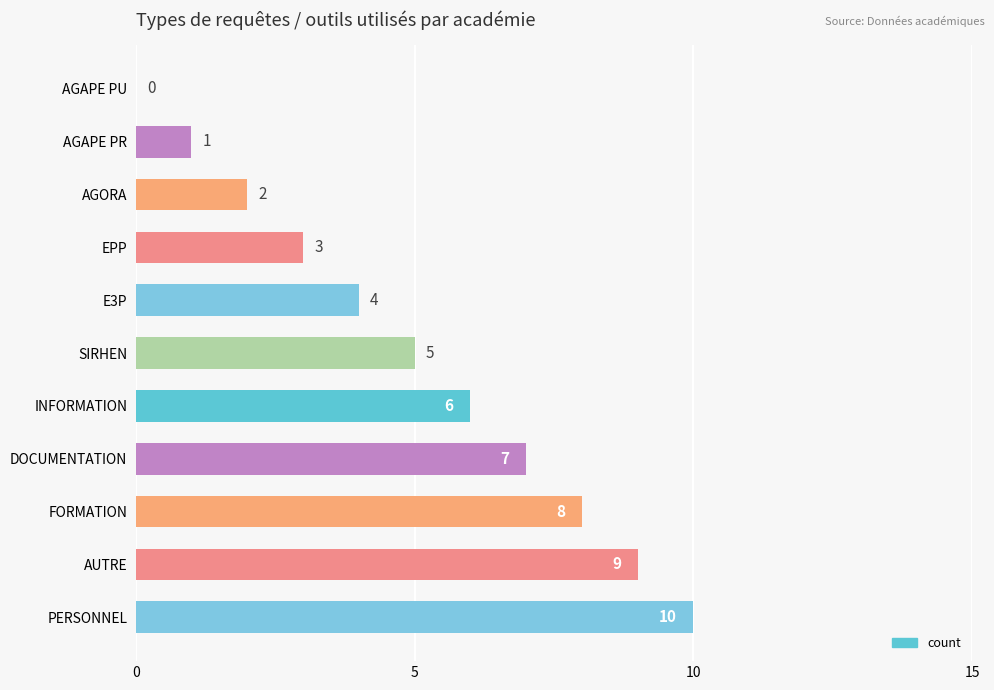

Count the values in the range 2 to 8.

7